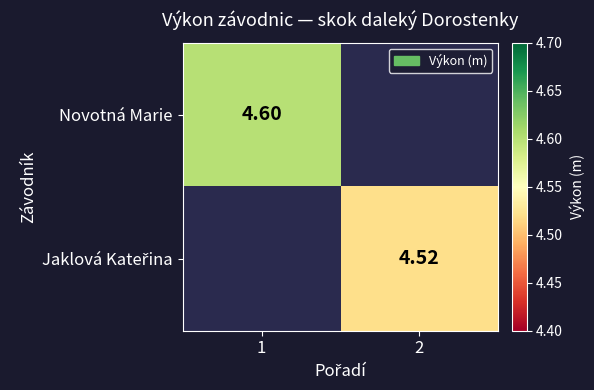

At how many categories does at least one series exceed 4?

2